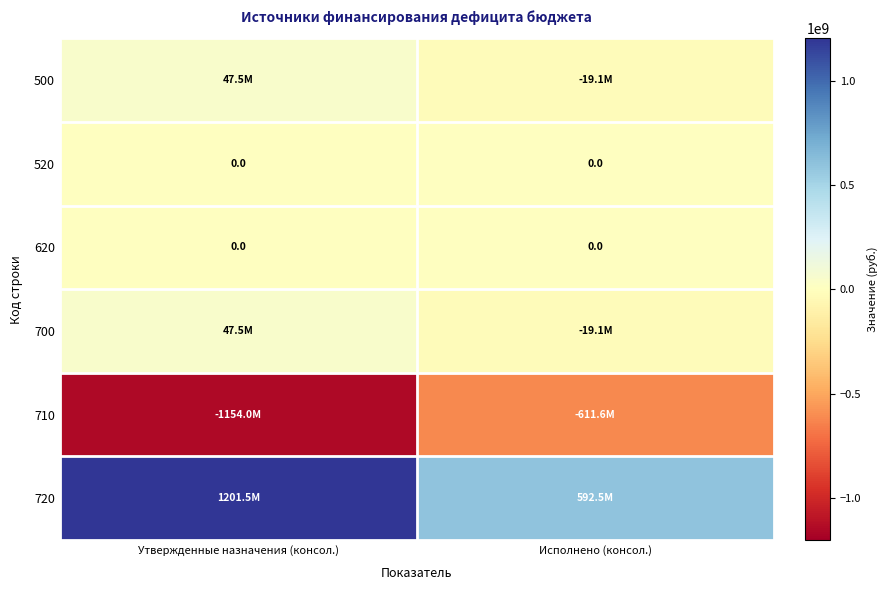

Which series changed the most between Утвержденные назначения (консол.) and Исполнено (консол.)?

720